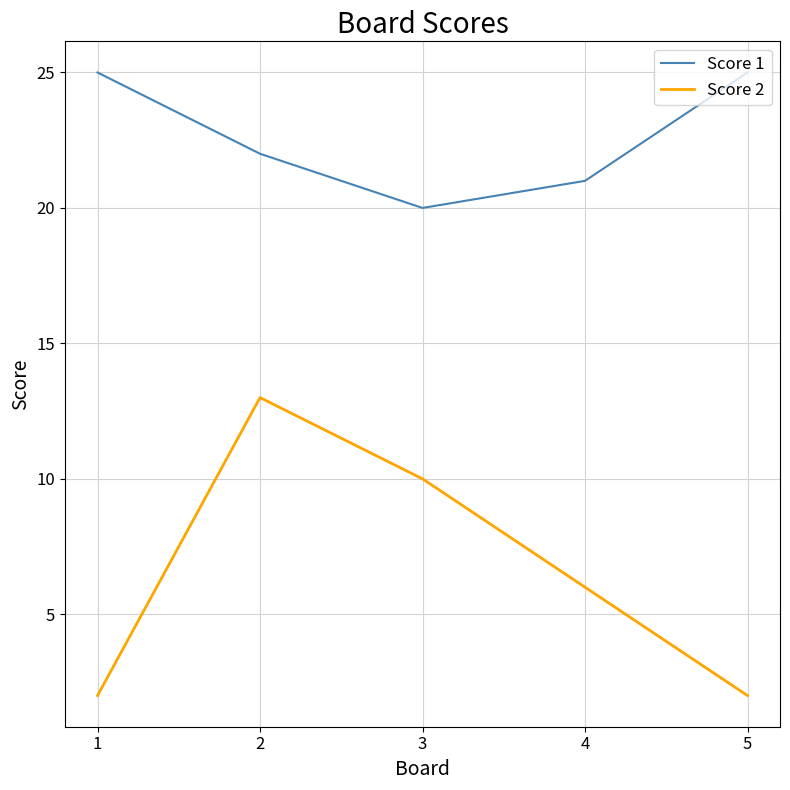

What is the difference between the highest and lowest values at 4?

15